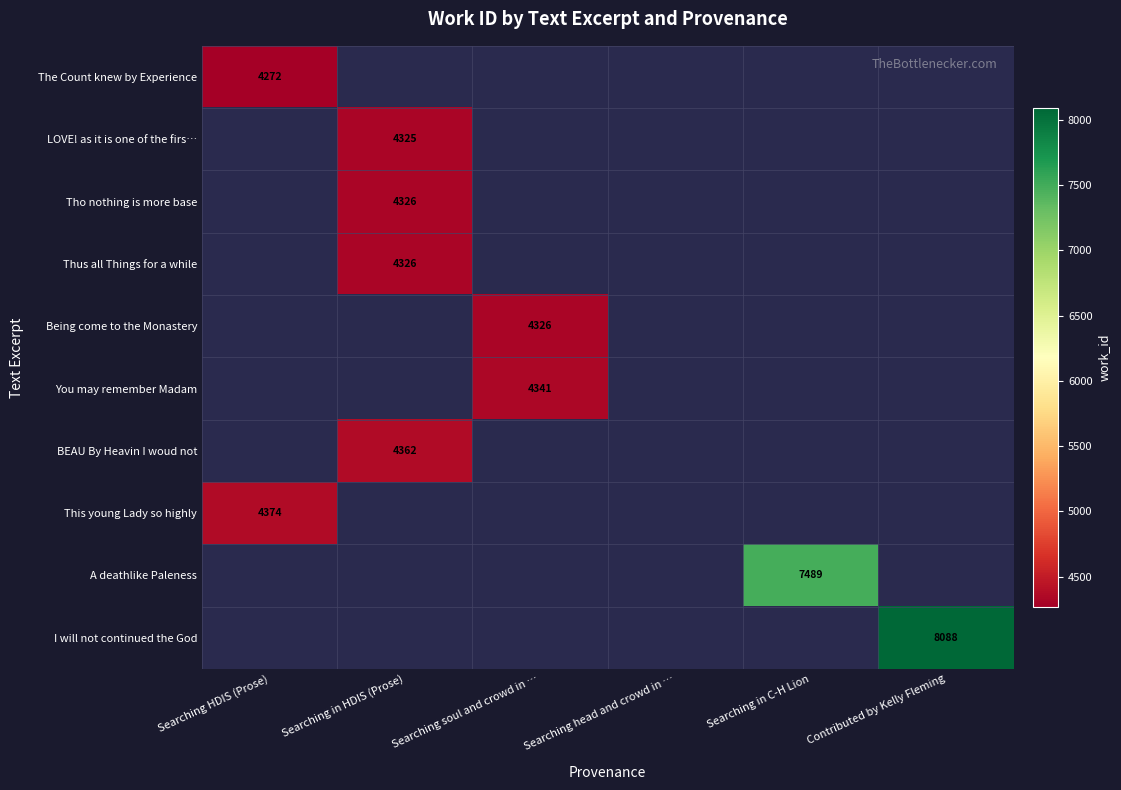

Is it true that The Count knew by Experience equals 7441 at Searching HDIS (Prose)?

False